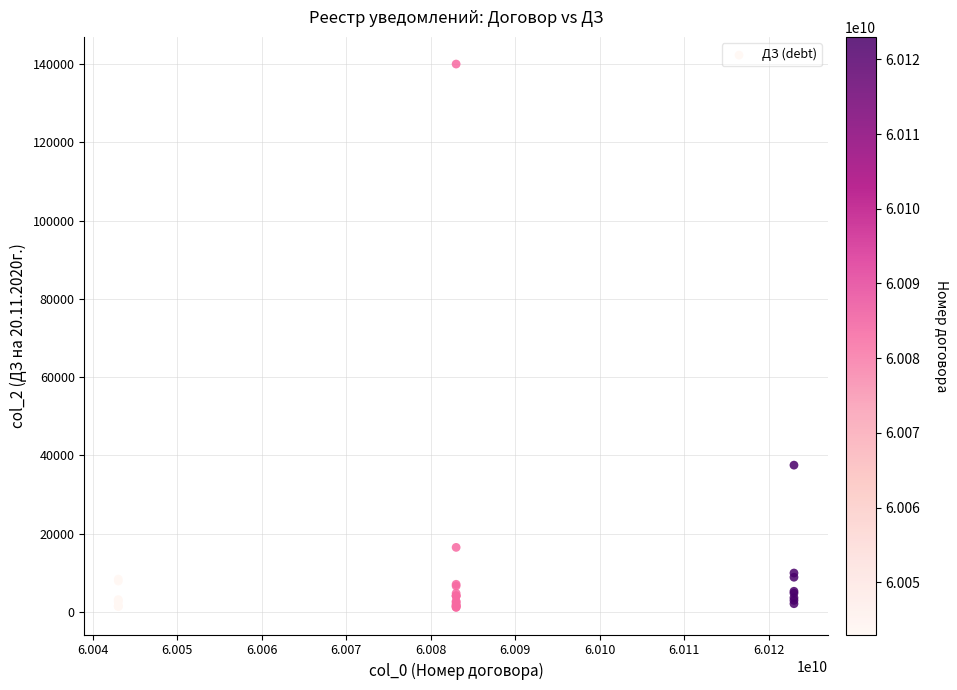

What Y value in the scatter plot is closest to 70590?

37503.0